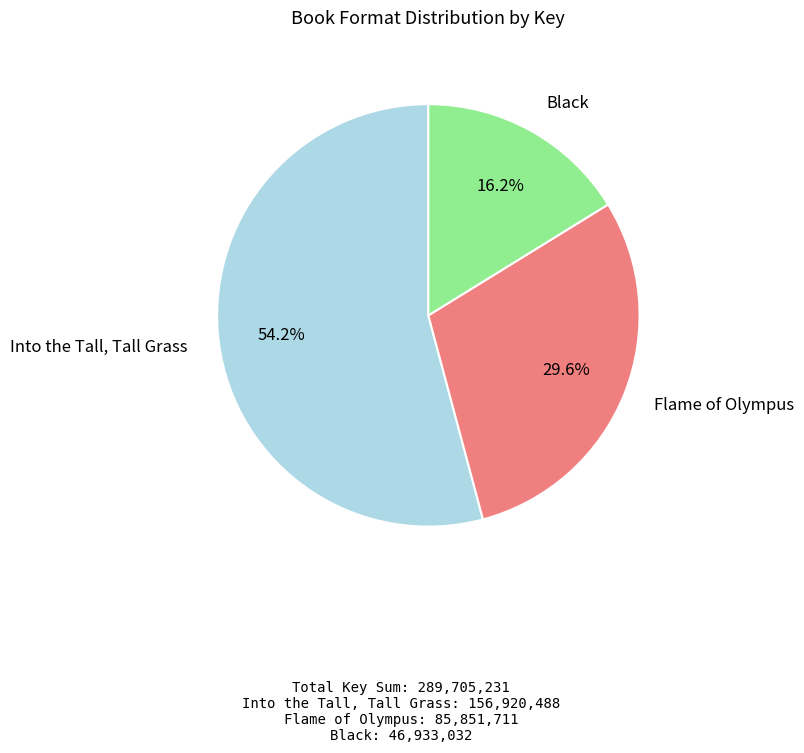

To the nearest percent, what portion does Black represent?

16%